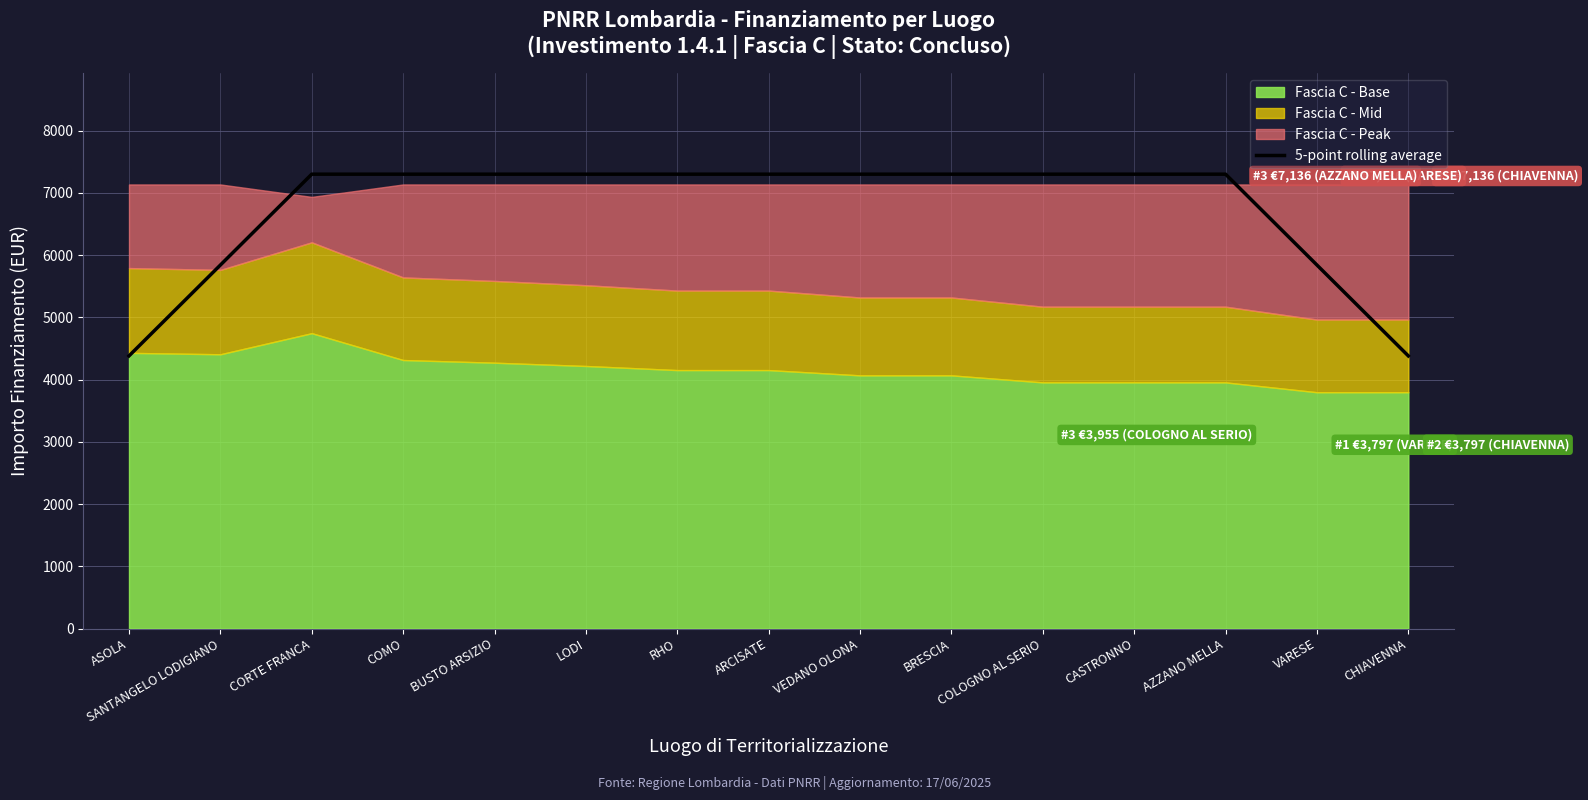

What is the lowest value of the 5-point rolling average series?

4380.6